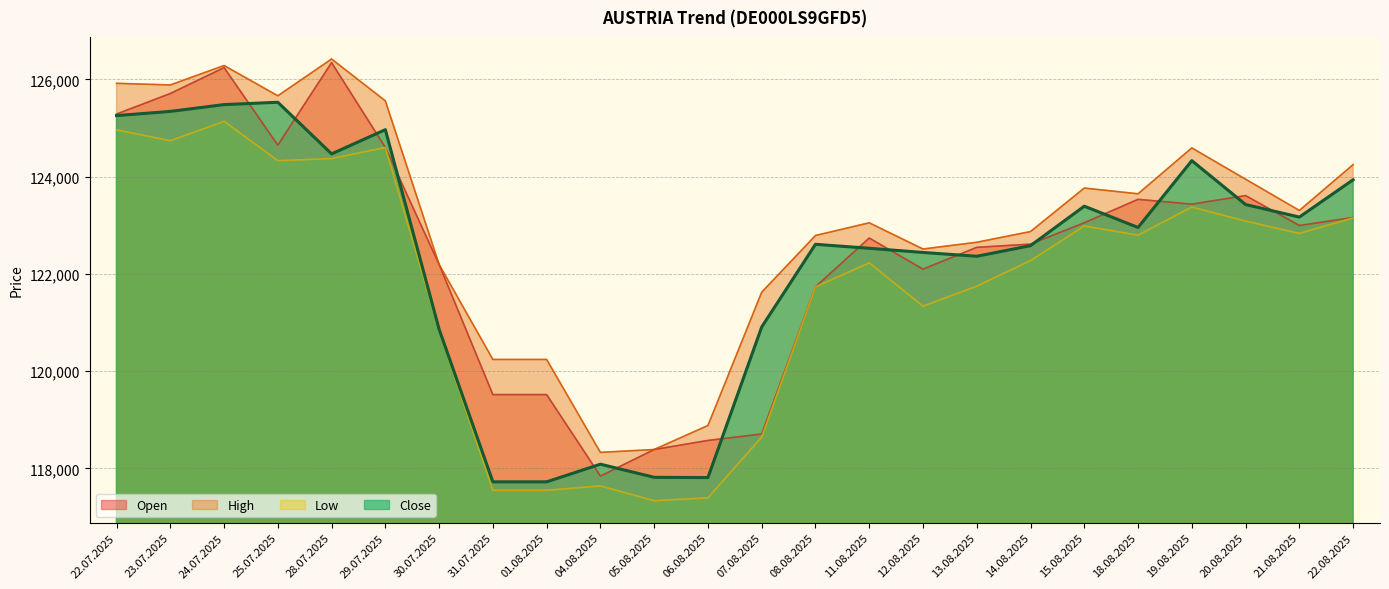

Where is the first local maximum for Open?

24.07.2025